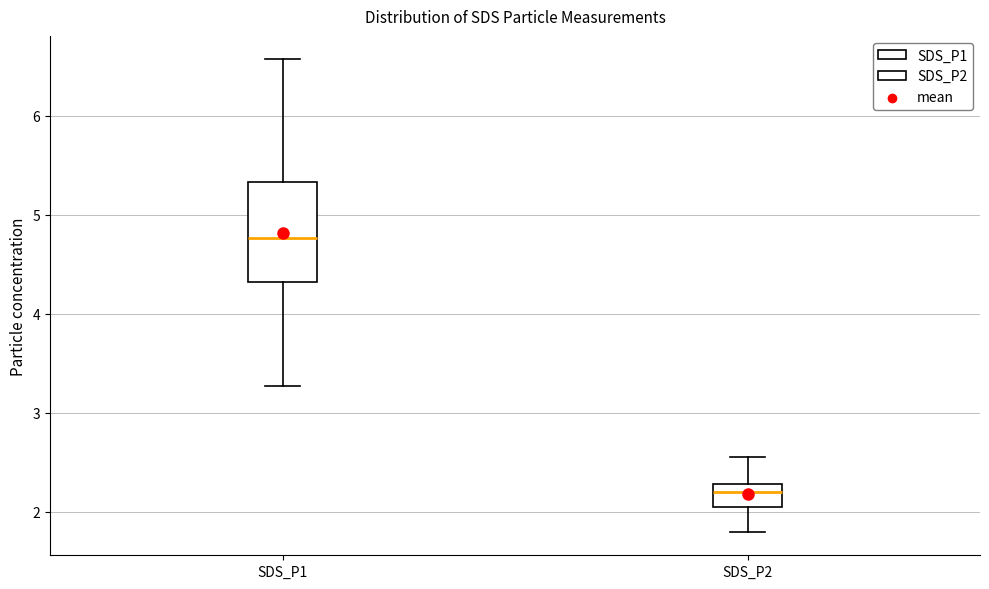

Reading left to right, read every box against the y-axis: the position of its median line, the range the box covers, and the ends of its whiskers. The values are not printed on the chart, so give them approximately, as read against the axis.

SDS_P1: median 4.8, box 4.3 to 5.3, whiskers 3.3 to 6.6
SDS_P2: median 2.2, box 2.1 to 2.3, whiskers 1.8 to 2.6